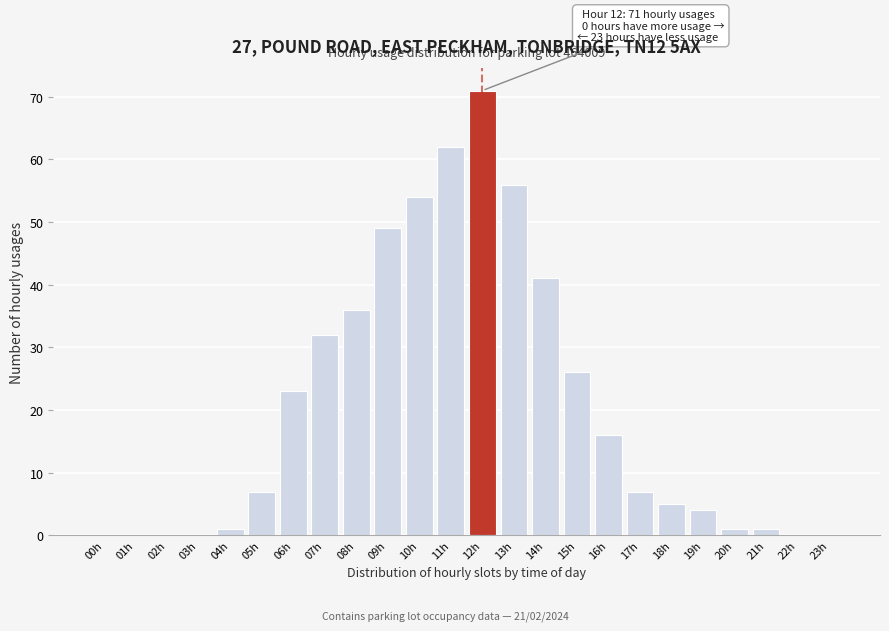

Reading left to right, extract all data points from this chart.

00h=0	01h=0	02h=0	03h=0	04h=1	05h=7	06h=23	07h=32	08h=36	09h=49	10h=54	11h=62	12h=71	13h=56	14h=41	15h=26	16h=16	17h=7	18h=5	19h=4	20h=1	21h=1	22h=0	23h=0